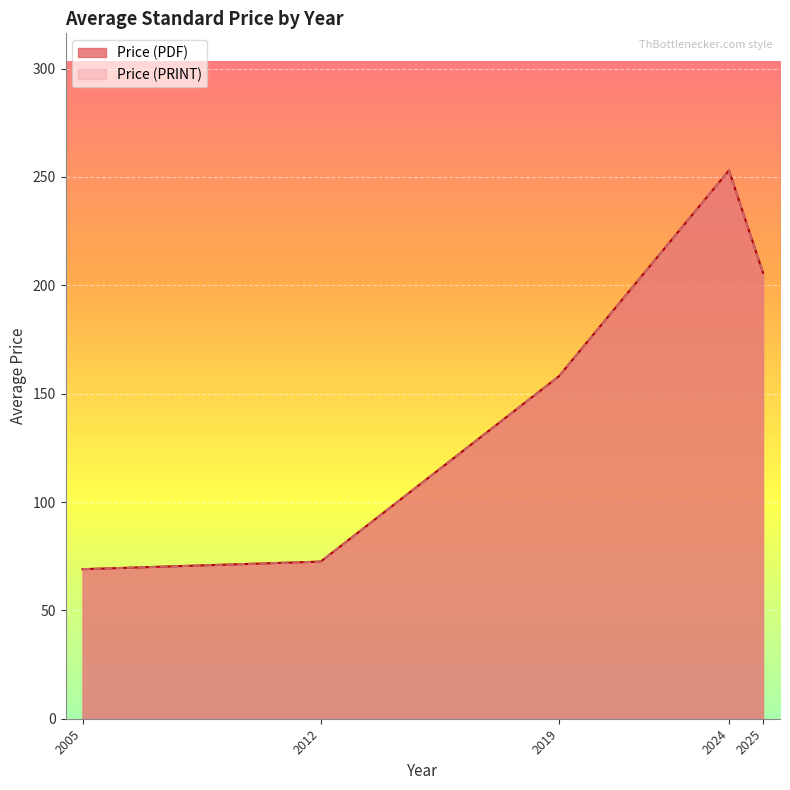

Rank the series by their maximum value, from highest to lowest.

Price (PDF), Price (PRINT)